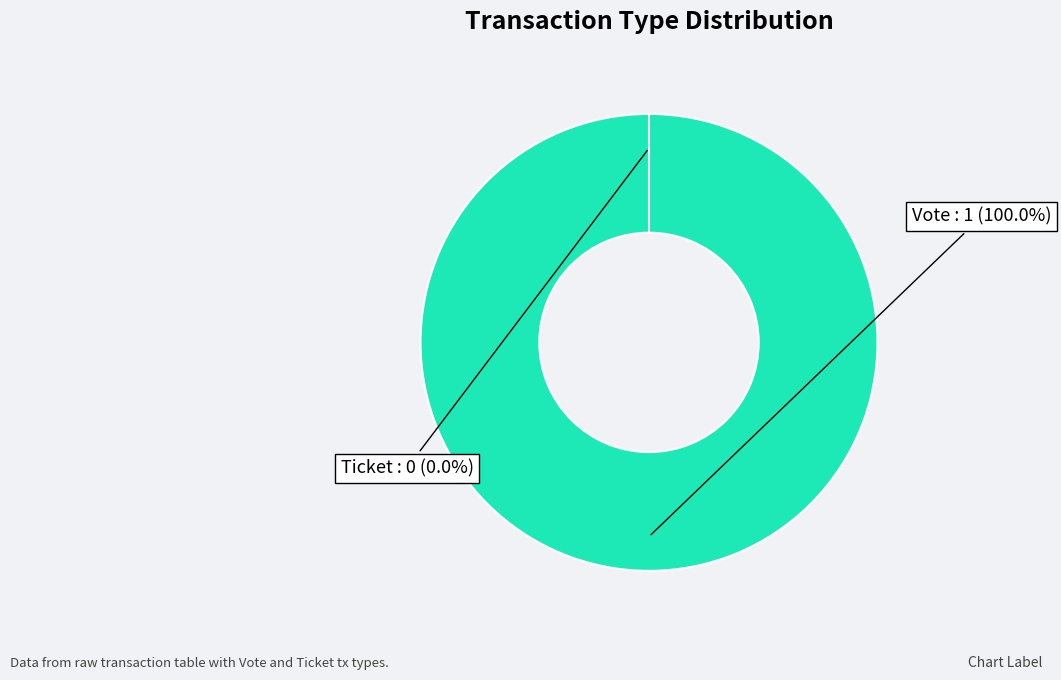

Count the number of slices in the pie.

2